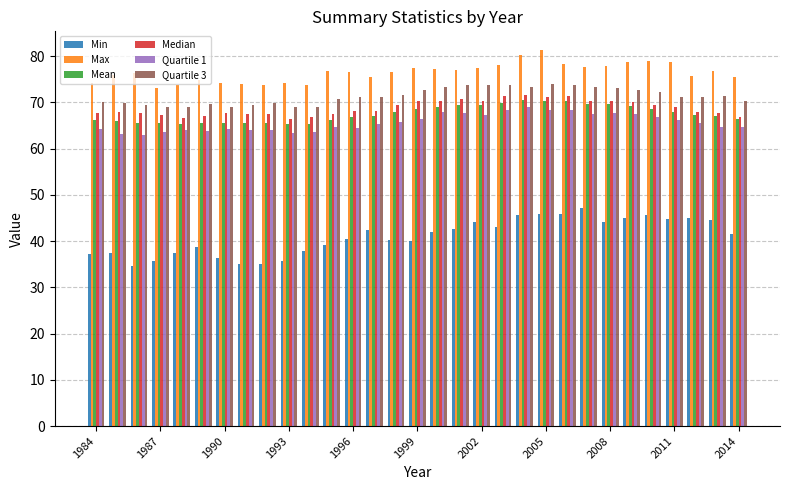

What is the difference between the second highest and minimum values in the Mean series?

5.0